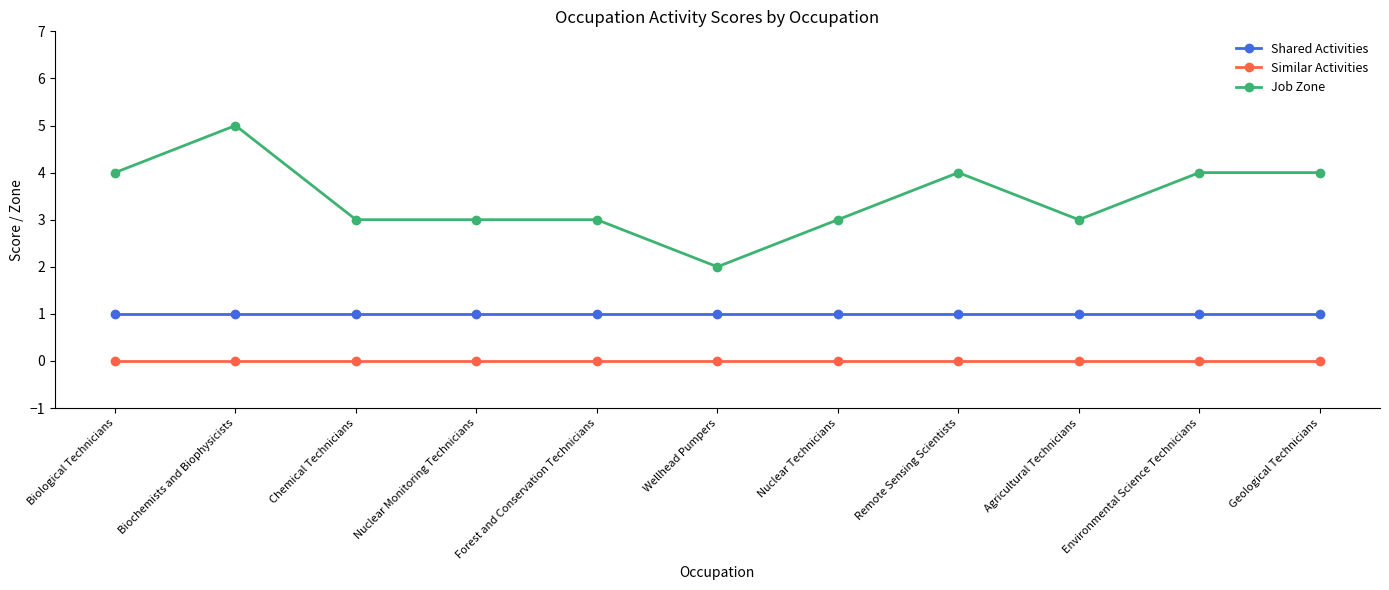

Reading left to right, transcribe all the data shown in this chart.

Shared Activities: Biological Technicians=1	Biochemists and Biophysicists=1	Chemical Technicians=1	Nuclear Monitoring Technicians=1	Forest and Conservation Technicians=1	Wellhead Pumpers=1	Nuclear Technicians=1	Remote Sensing Scientists=1	Agricultural Technicians=1	Environmental Science Technicians=1	Geological Technicians=1
Similar Activities: Biological Technicians=0	Biochemists and Biophysicists=0	Chemical Technicians=0	Nuclear Monitoring Technicians=0	Forest and Conservation Technicians=0	Wellhead Pumpers=0	Nuclear Technicians=0	Remote Sensing Scientists=0	Agricultural Technicians=0	Environmental Science Technicians=0	Geological Technicians=0
Job Zone: Biological Technicians=4	Biochemists and Biophysicists=5	Chemical Technicians=3	Nuclear Monitoring Technicians=3	Forest and Conservation Technicians=3	Wellhead Pumpers=2	Nuclear Technicians=3	Remote Sensing Scientists=4	Agricultural Technicians=3	Environmental Science Technicians=4	Geological Technicians=4